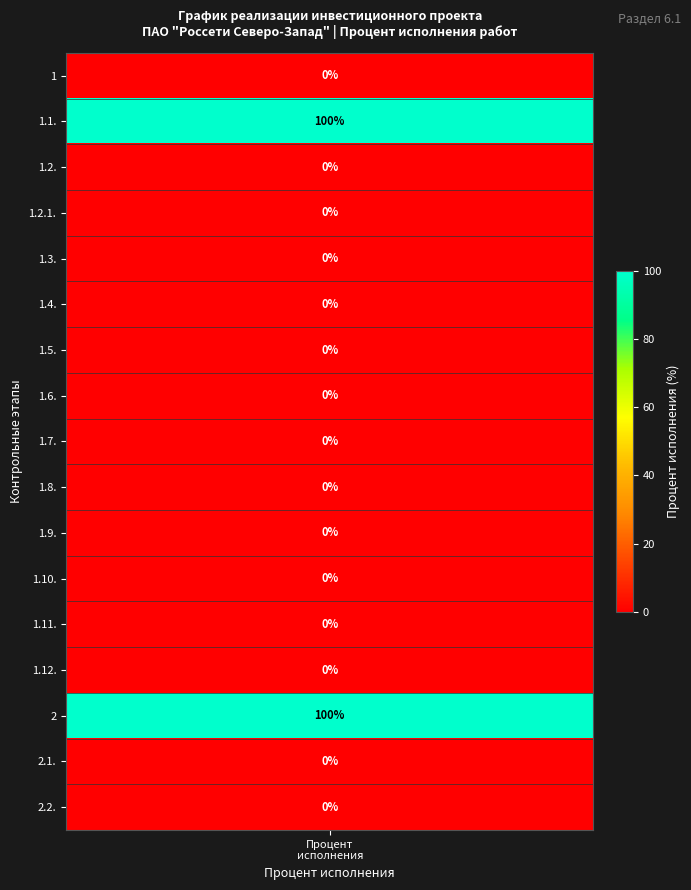

The 1 series shows 0 at 4. True or false?

True